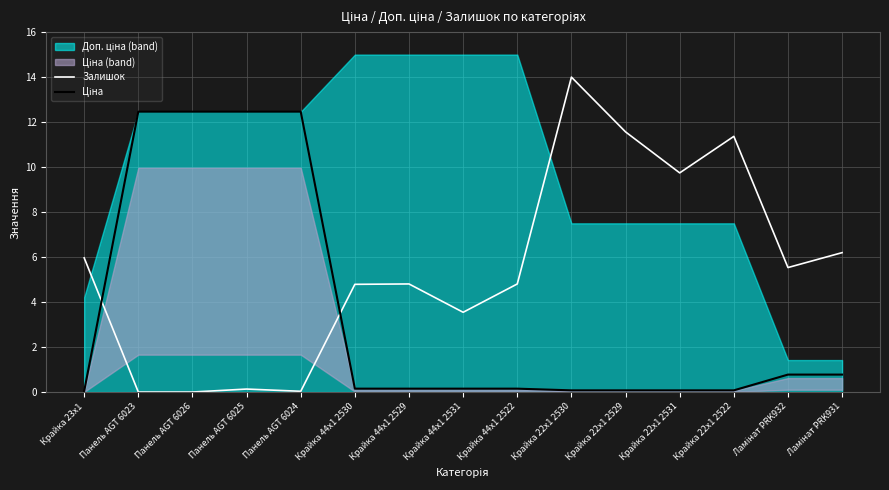

Where is Залишок nearest to the value 7?

Ламінат PRK931